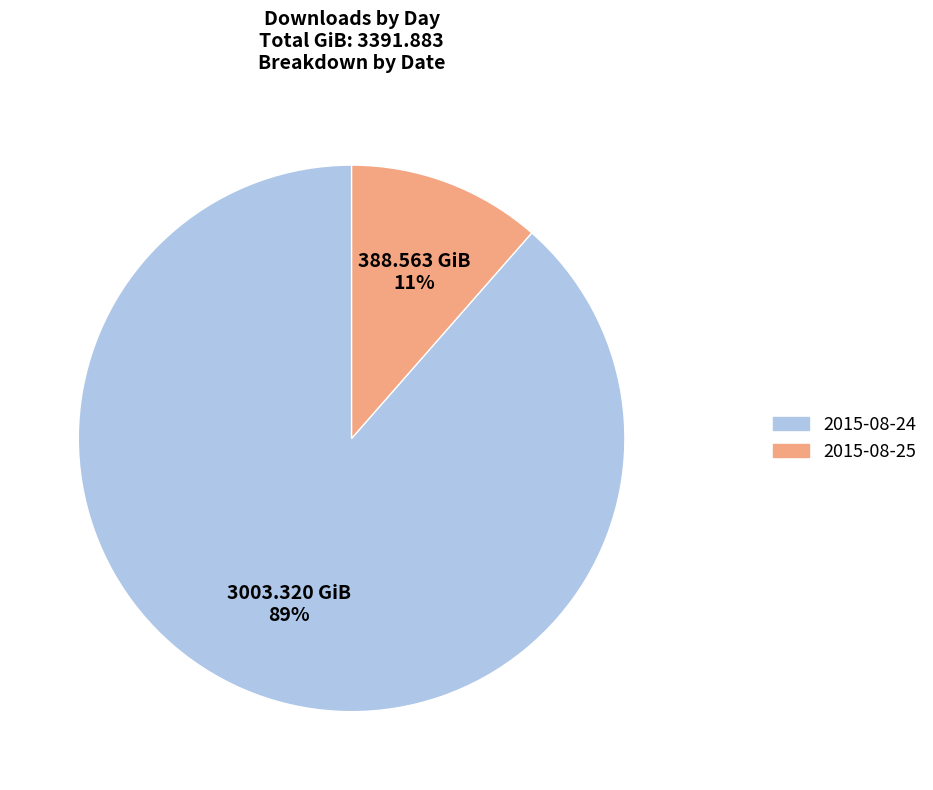

To the nearest percent, what is the combined percentage of 2015-08-24 and 2015-08-25?

100%